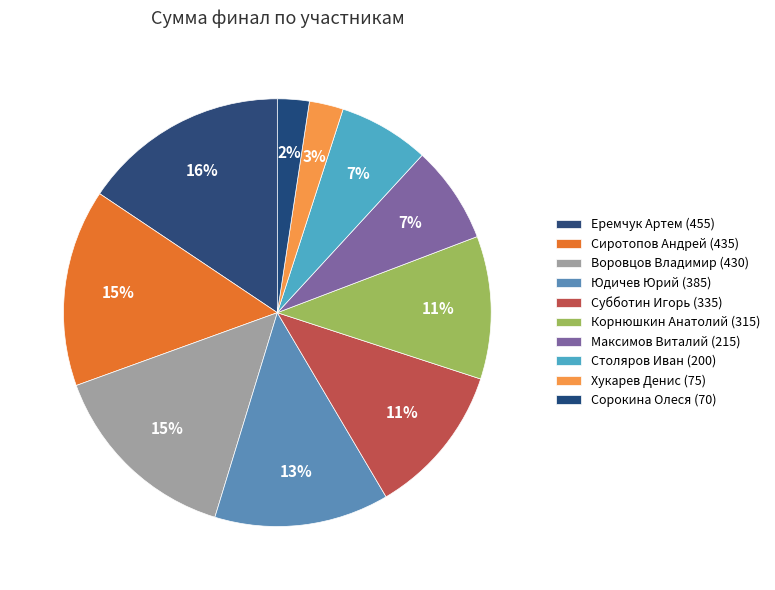

To the nearest percent, what is the average slice percentage?

10%